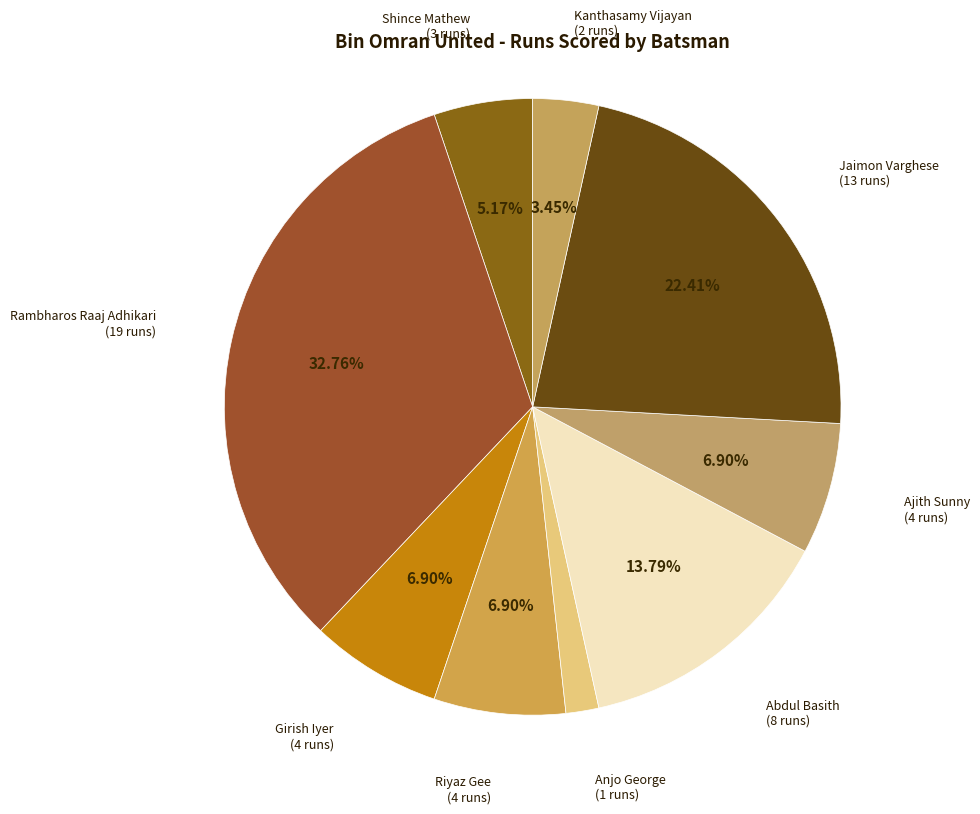

How many segments does this pie chart have?

9